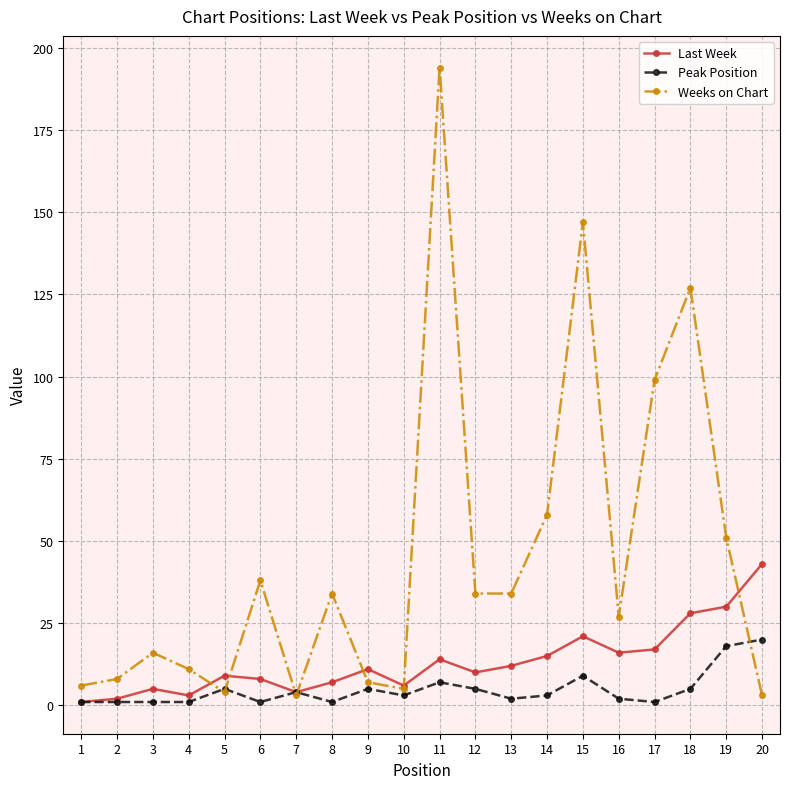

Reading right to left, what are all the values shown in this chart?

Last Week: 43	30	28	17	16	21	15	12	10	14	6	11	7	4	8	9	3	5	2	1
Peak Position: 20	18	5	1	2	9	3	2	5	7	3	5	1	4	1	5	1	1	1	1
Weeks on Chart: 3	51	127	99	27	147	58	34	34	194	5	7	34	3	38	4	11	16	8	6